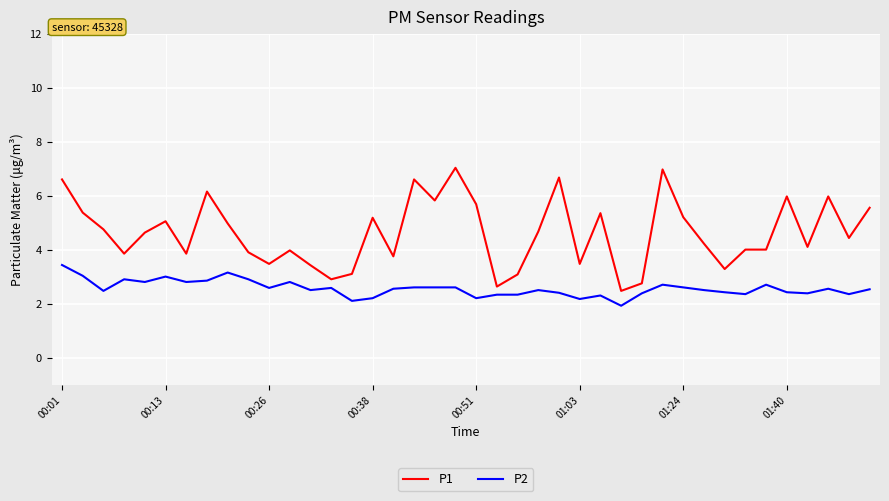

What are all the series names shown in the legend?

P1, P2